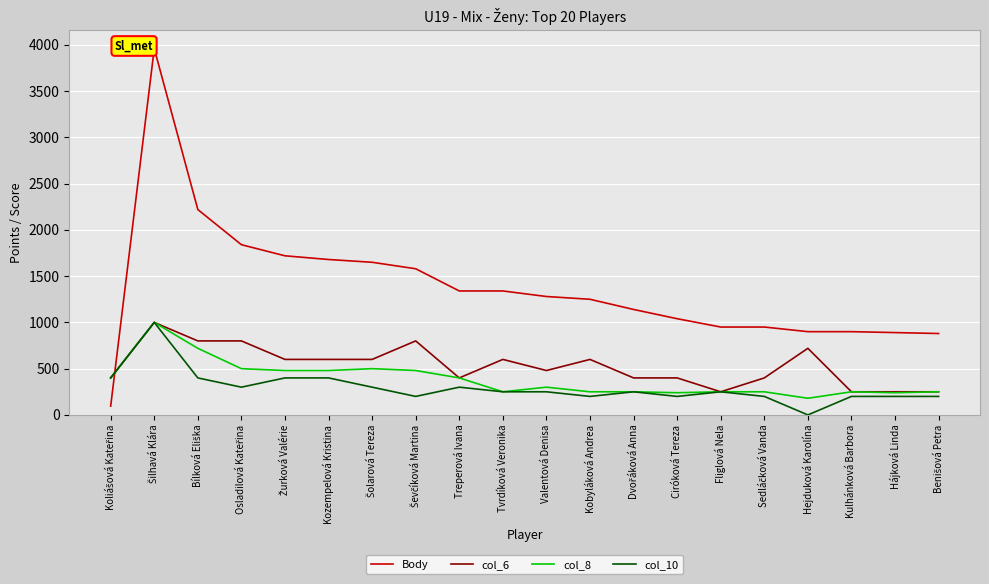

Which series has the largest range (max minus min)?

Body